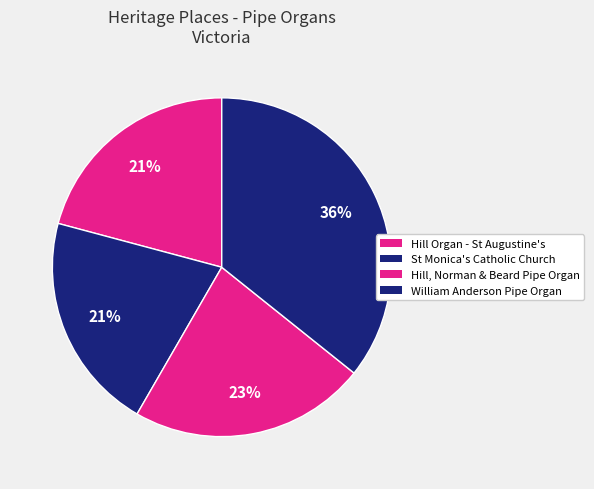

What is the total percentage of Hill Organ - St Augustine's and St Monica's Catholic Church?

41.7%